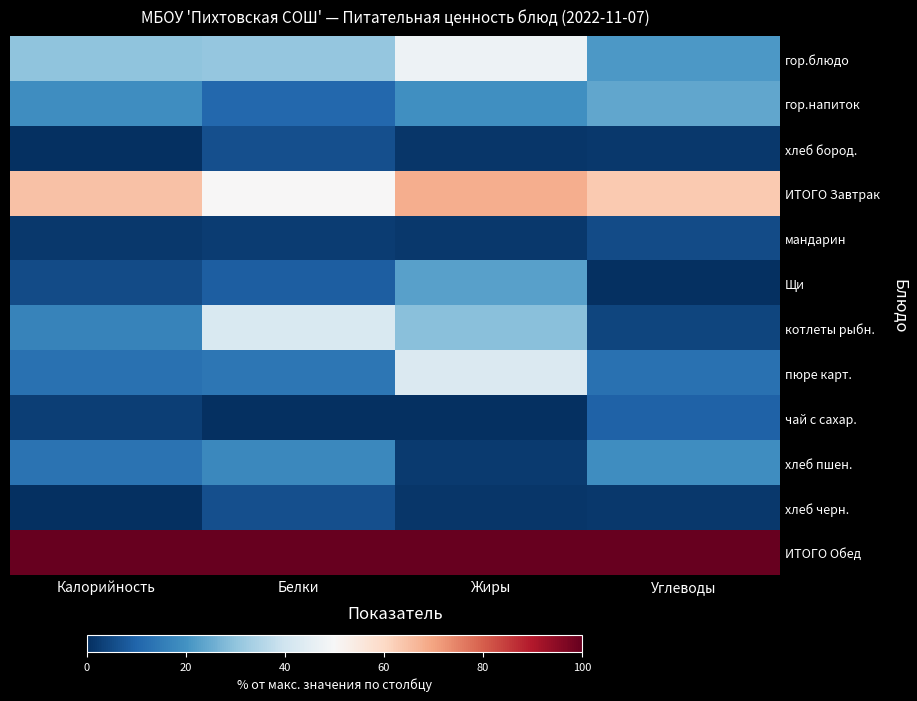

Which series changed the most between Калорийность and Белки?

котлеты рыбн.